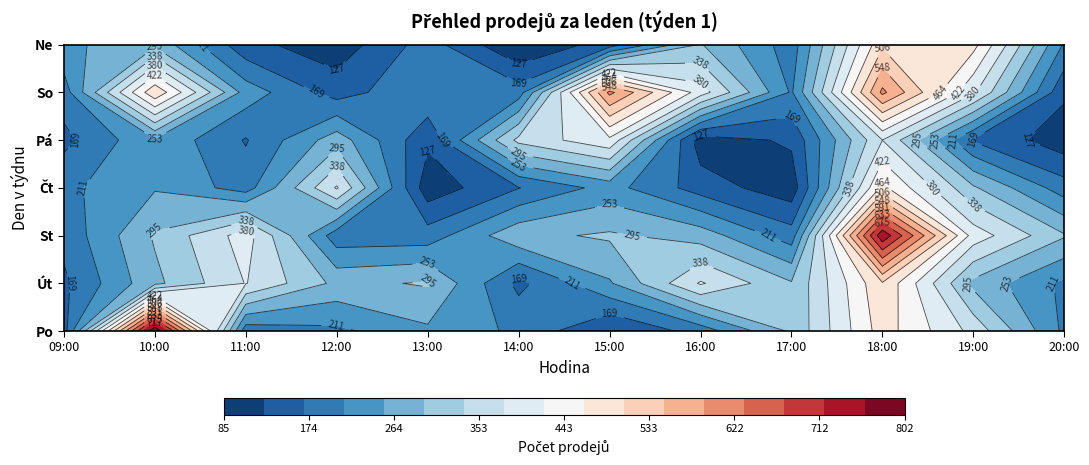

Is it true that Ne equals 299 at 16:00?

True